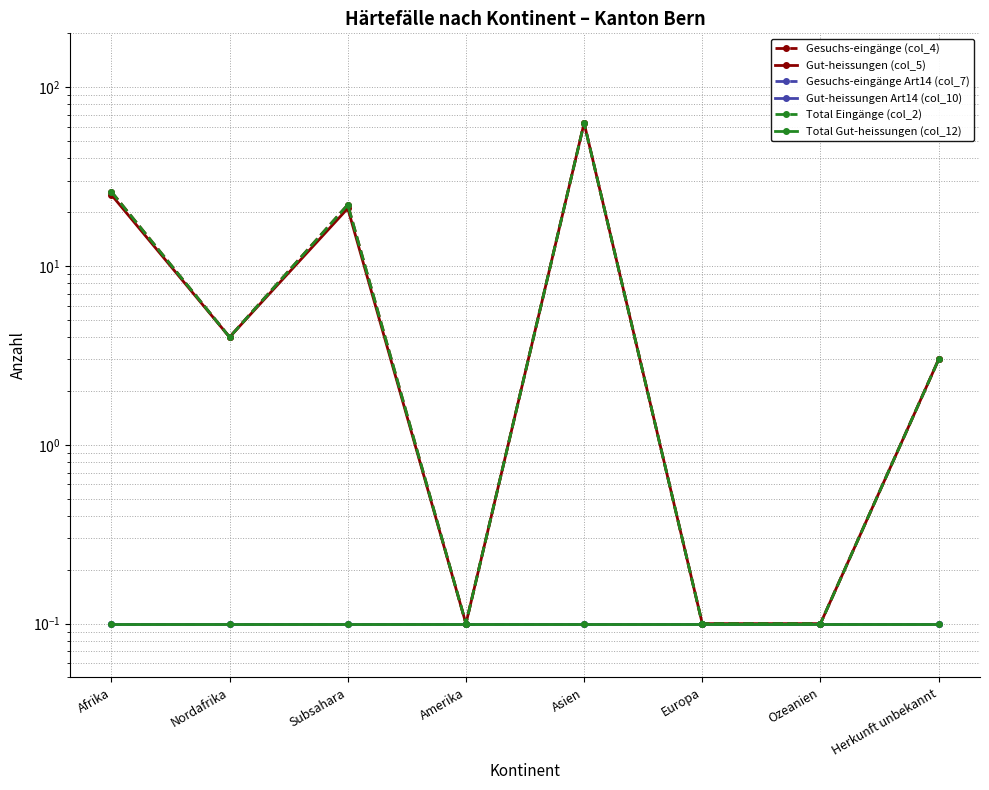

How many lines are shown in the chart?

6